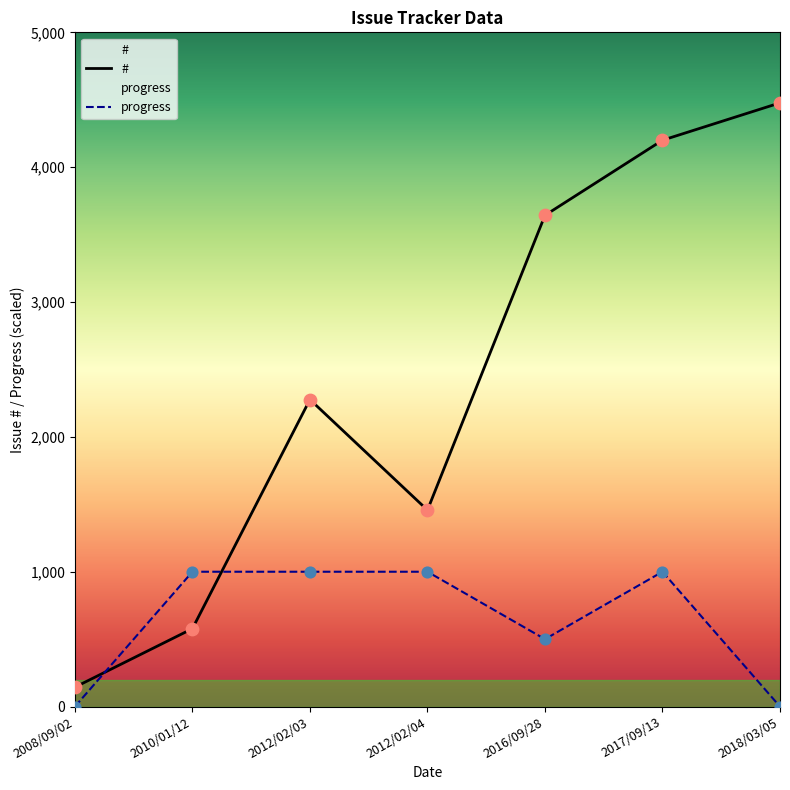

Is the value of progress at 2012/02/04 greater than the value of # at 2012/02/04?

No